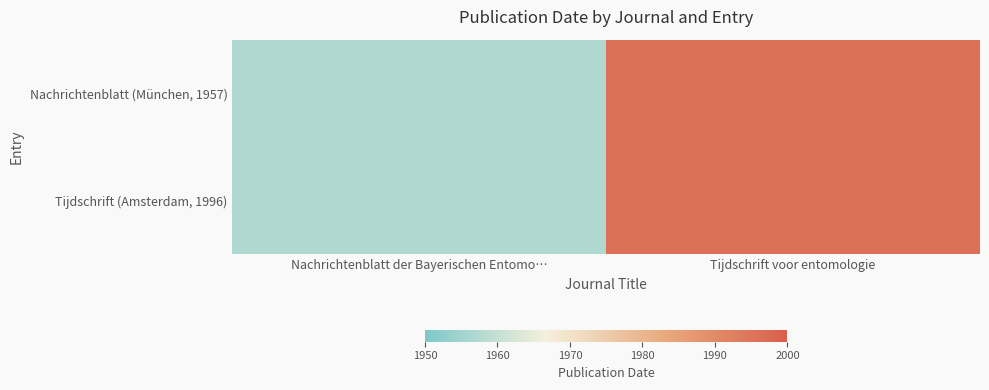

What is the smallest value displayed?

1957